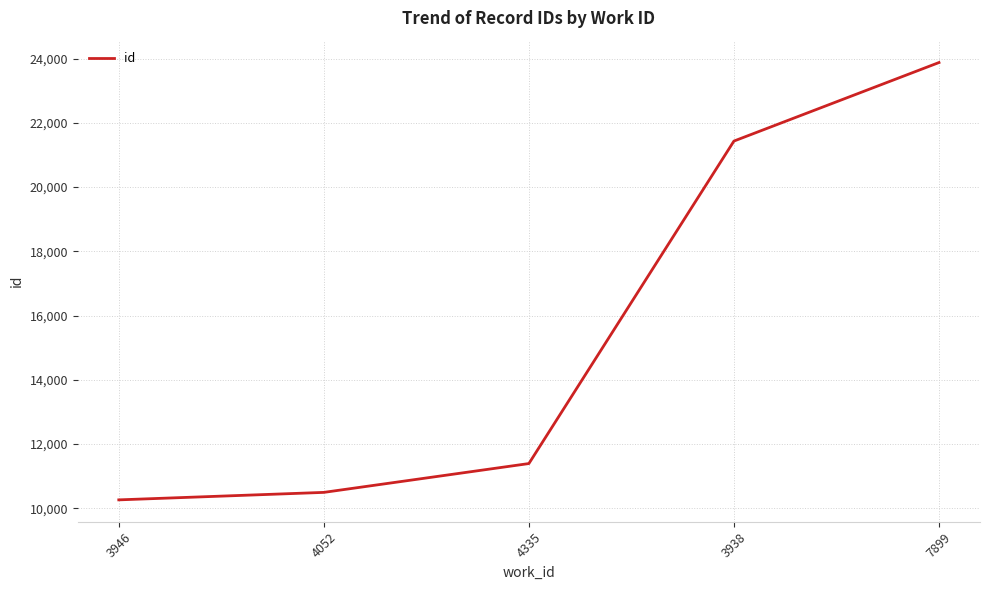

Does the chart have visible grid lines?

Yes